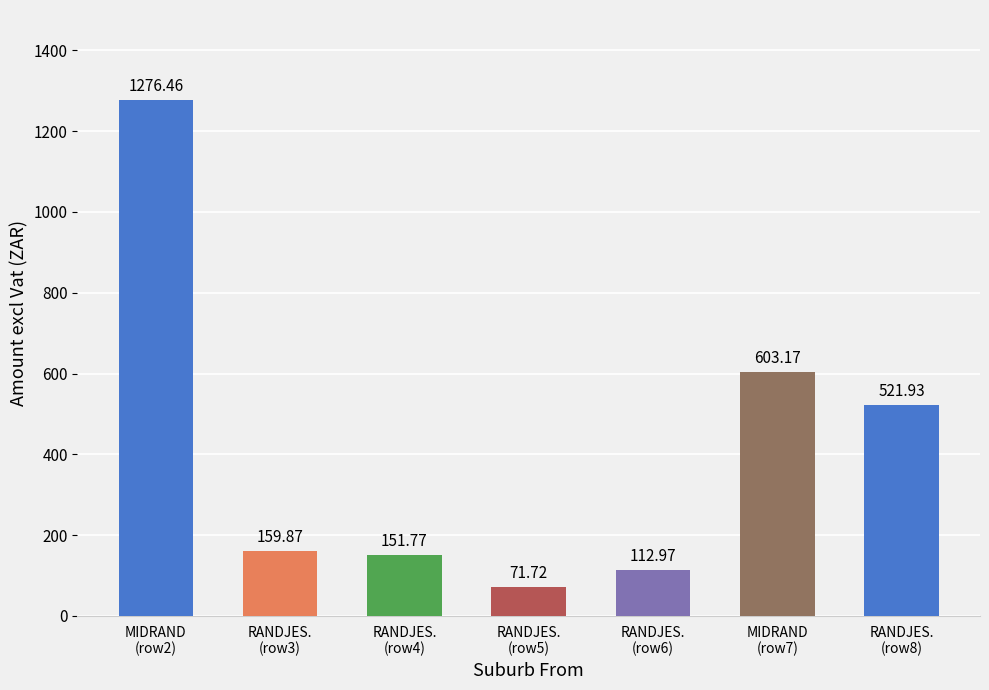

What is the maximum value shown in the chart?

1276.5